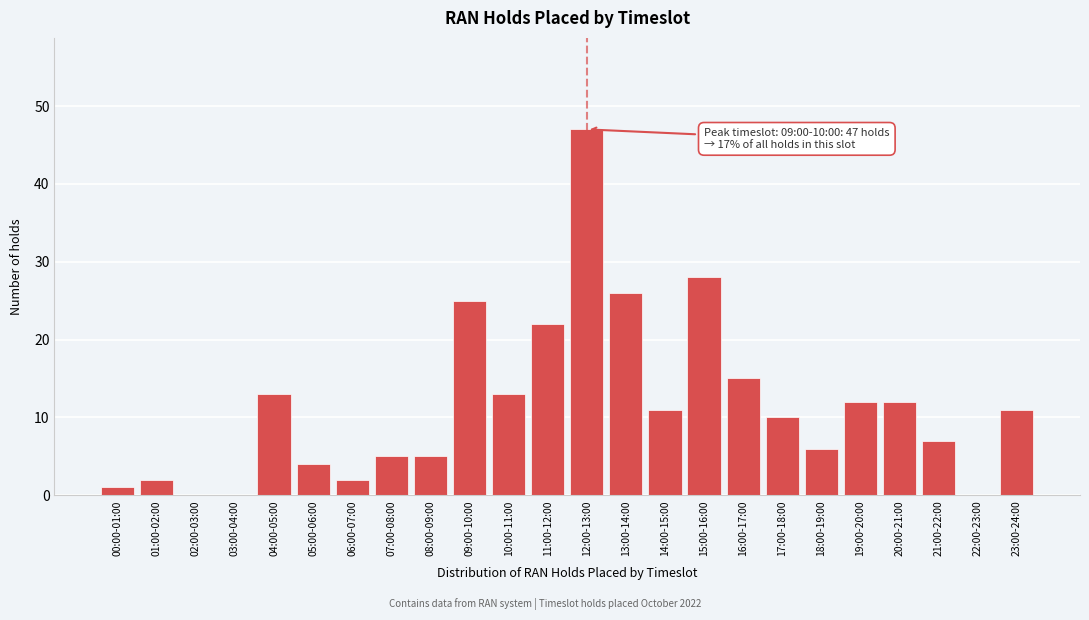

Reading left to right, extract all data points from this chart.

00:00-01:00=1	01:00-02:00=2	02:00-03:00=0	03:00-04:00=0	04:00-05:00=13	05:00-06:00=4	06:00-07:00=2	07:00-08:00=5	08:00-09:00=5	09:00-10:00=25	10:00-11:00=13	11:00-12:00=22	12:00-13:00=47	13:00-14:00=26	14:00-15:00=11	15:00-16:00=28	16:00-17:00=15	17:00-18:00=10	18:00-19:00=6	19:00-20:00=12	20:00-21:00=12	21:00-22:00=7	22:00-23:00=0	23:00-24:00=11